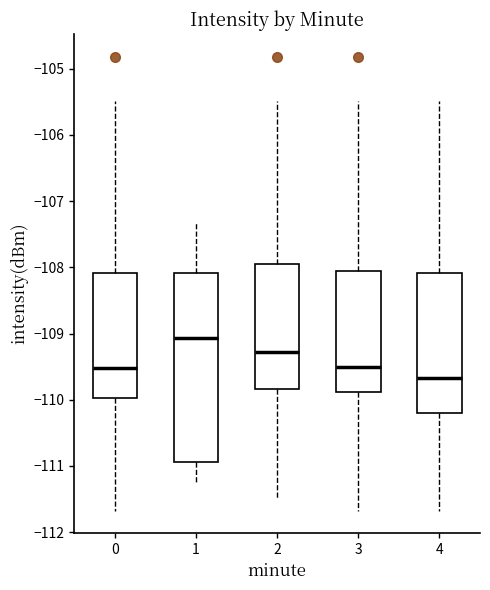

Which box is the tallest, from its lower edge to its upper edge?

1